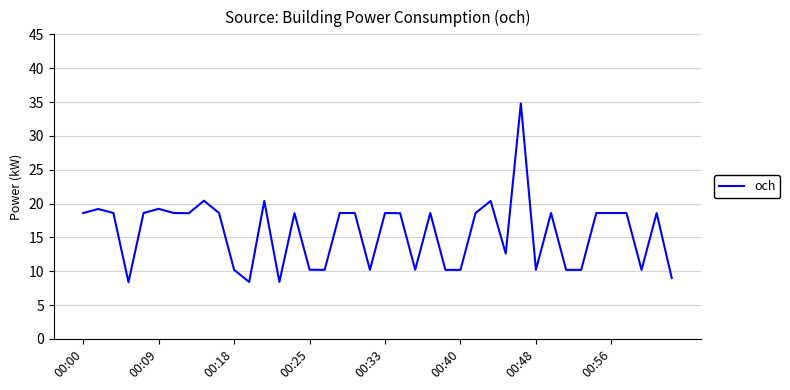

What is the average value?

15.7